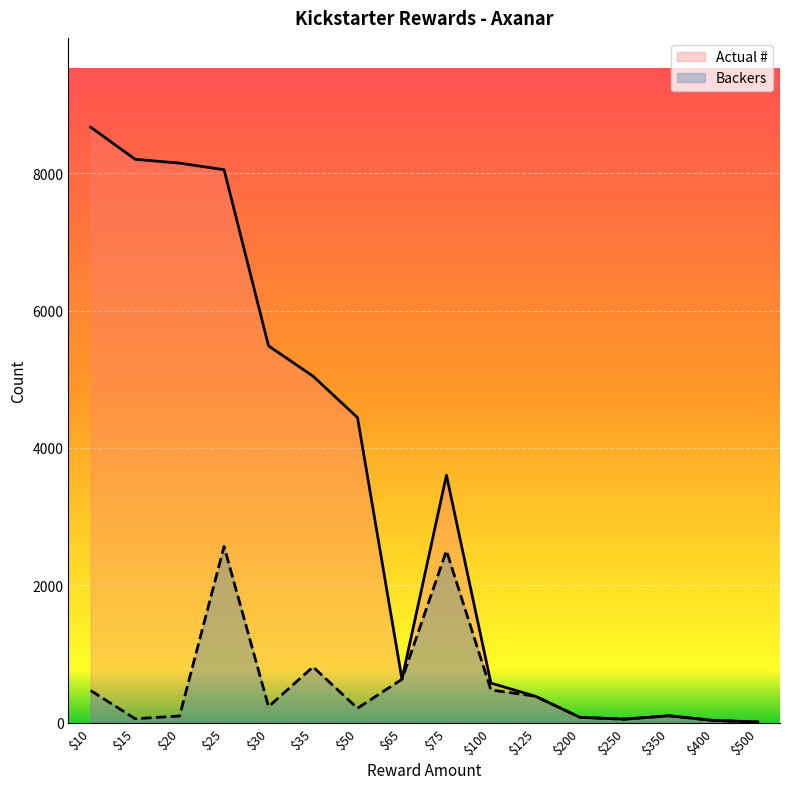

How many data points in Backers are above 232?

7